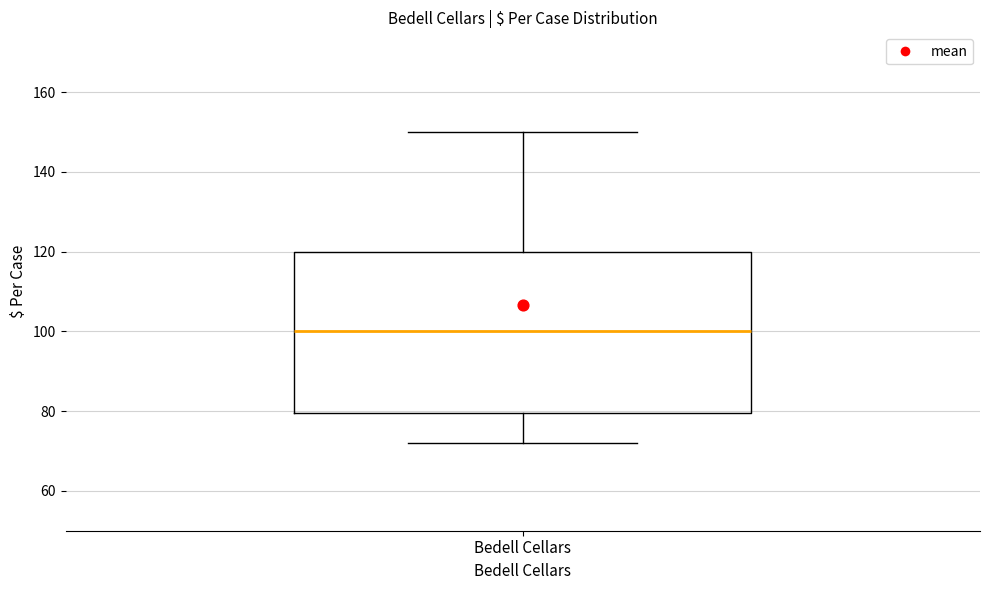

Read this box plot against the y-axis: the position of the median line, the range covered by the box, and the ends of both whiskers. The values are not printed on the chart, so give them approximately, as read against the axis.

median 100, box 80 to 120, whiskers 72 to 150